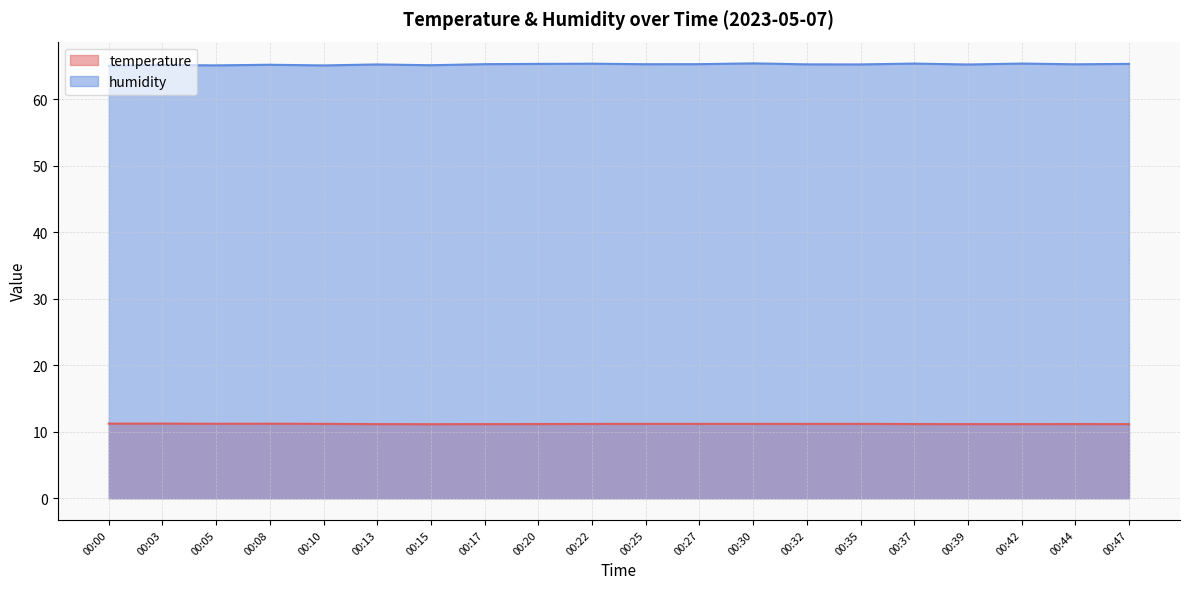

True or false: temperature and humidity intersect in this chart.

False